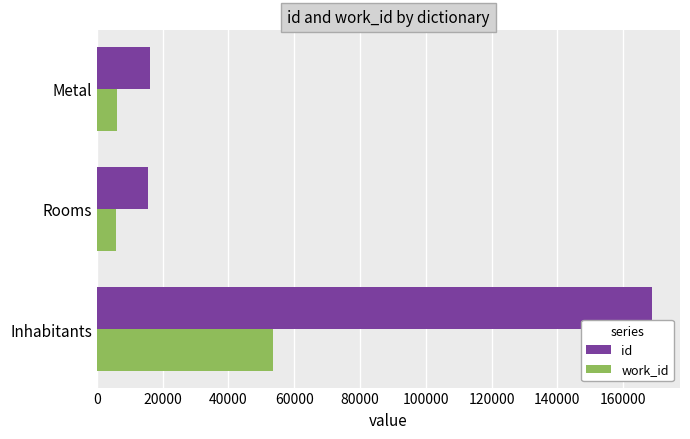

At Metal, list the series in order from smallest to largest.

work_id, id